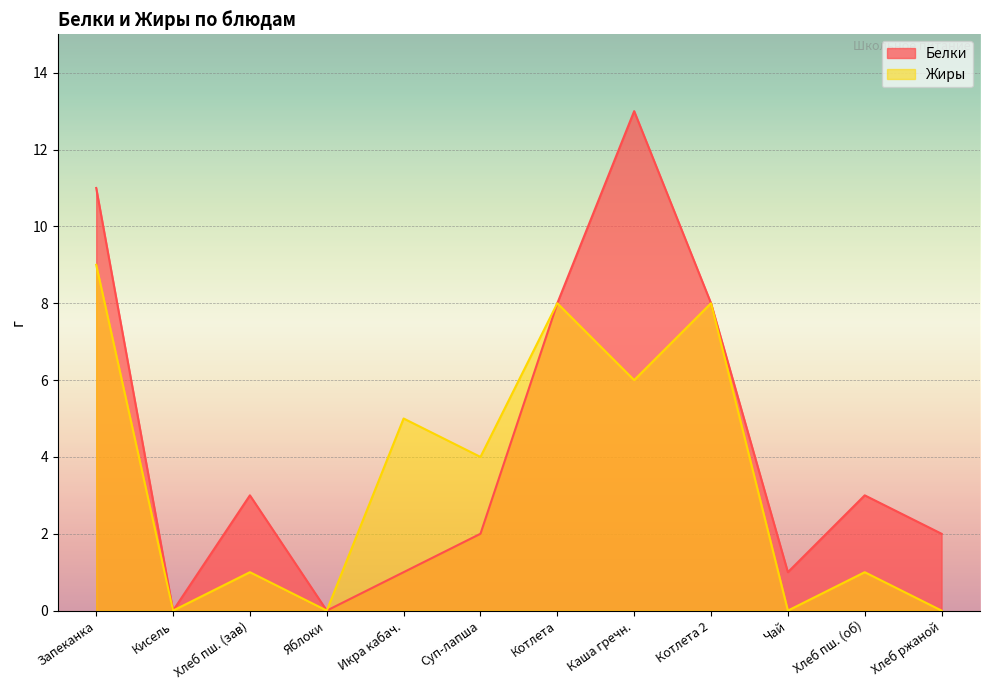

How many lines are shown in the chart?

2